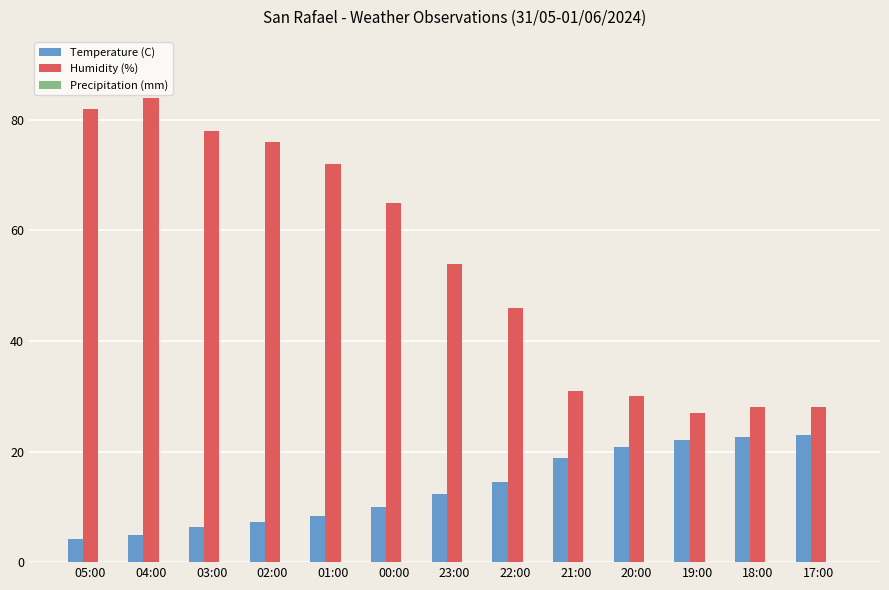

At how many categories does at least one series exceed 22?

13